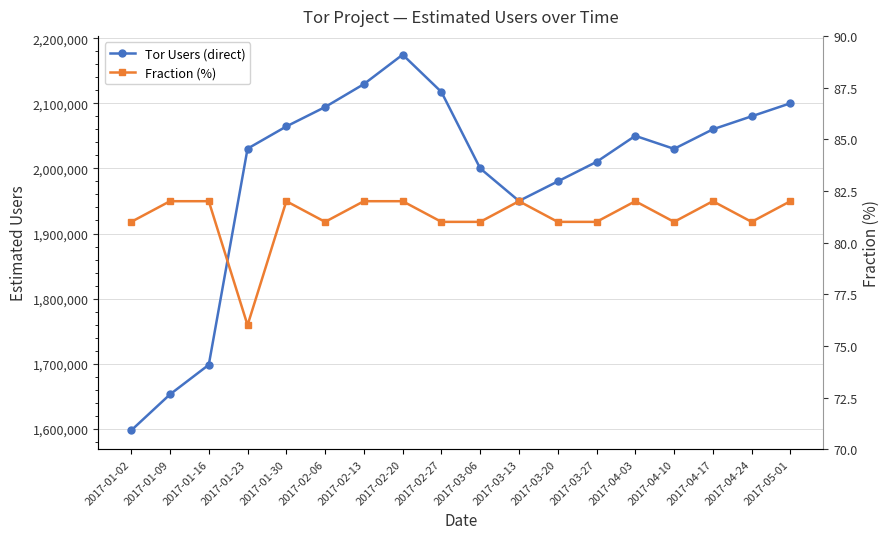

How many values in the Tor Users (direct) series exceed 2050000?

8